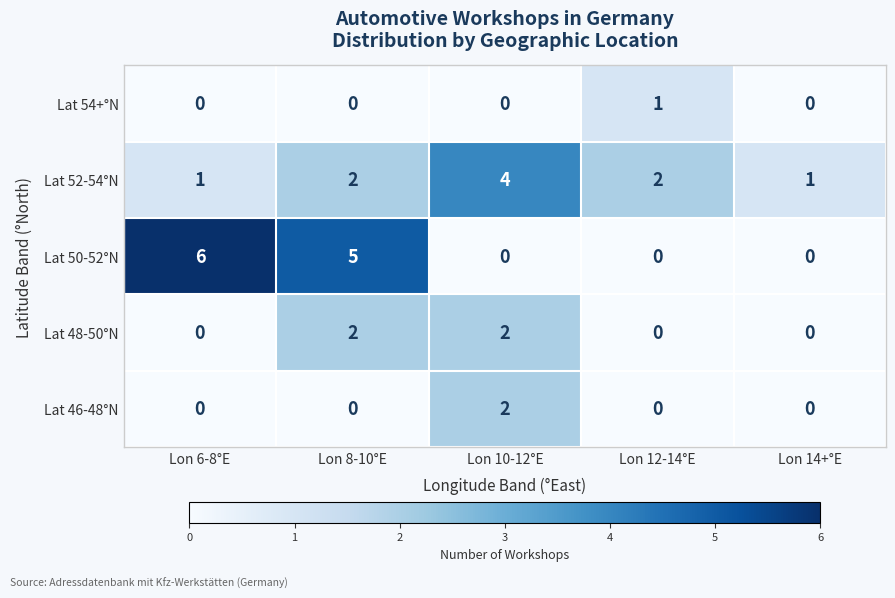

Reading right to left, what are all the values shown in this chart?

Lat 54+°N: Lon 14+°E=0	Lon 12-14°E=1	Lon 10-12°E=0	Lon 8-10°E=0	Lon 6-8°E=0
Lat 52-54°N: Lon 14+°E=1	Lon 12-14°E=2	Lon 10-12°E=4	Lon 8-10°E=2	Lon 6-8°E=1
Lat 50-52°N: Lon 14+°E=0	Lon 12-14°E=0	Lon 10-12°E=0	Lon 8-10°E=5	Lon 6-8°E=6
Lat 48-50°N: Lon 14+°E=0	Lon 12-14°E=0	Lon 10-12°E=2	Lon 8-10°E=2	Lon 6-8°E=0
Lat 46-48°N: Lon 14+°E=0	Lon 12-14°E=0	Lon 10-12°E=2	Lon 8-10°E=0	Lon 6-8°E=0